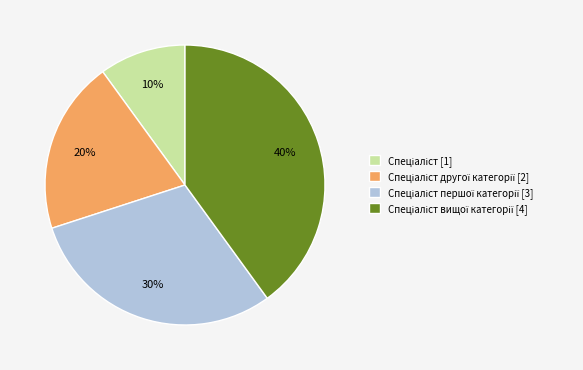

To the nearest percent, what is the difference between the largest and smallest slice percentages?

30%